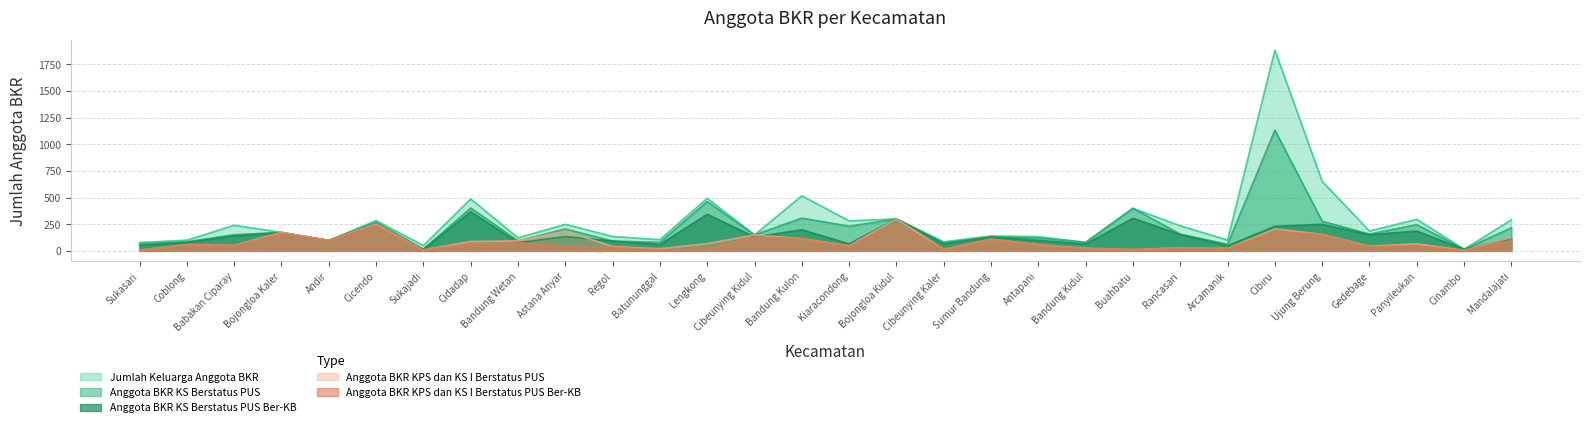

True or false: Anggota BKR KS Berstatus PUS has a value of 153 at Kiaracondong.

False